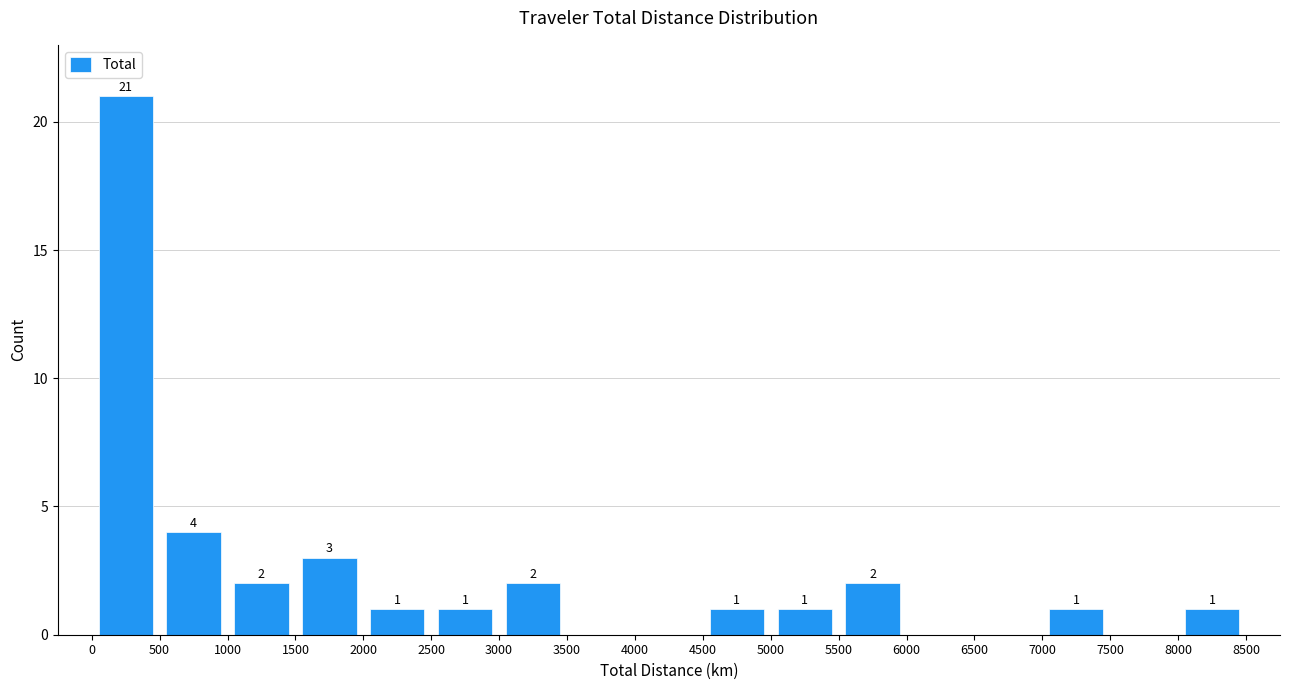

Over which range of the x-axis is the bar tallest?

0 to 500